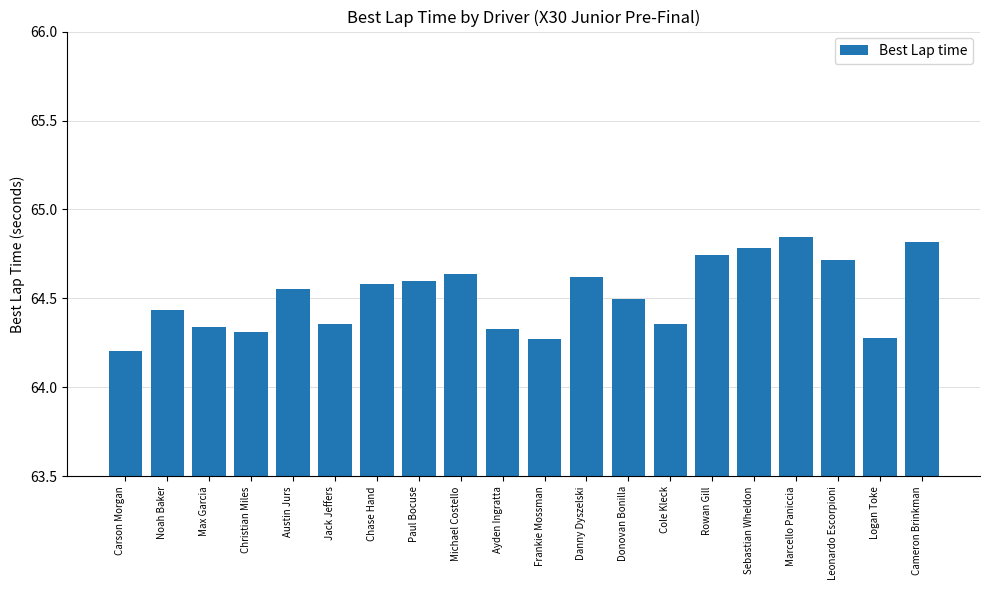

Which category has the lowest value across all series?

Carson Morgan